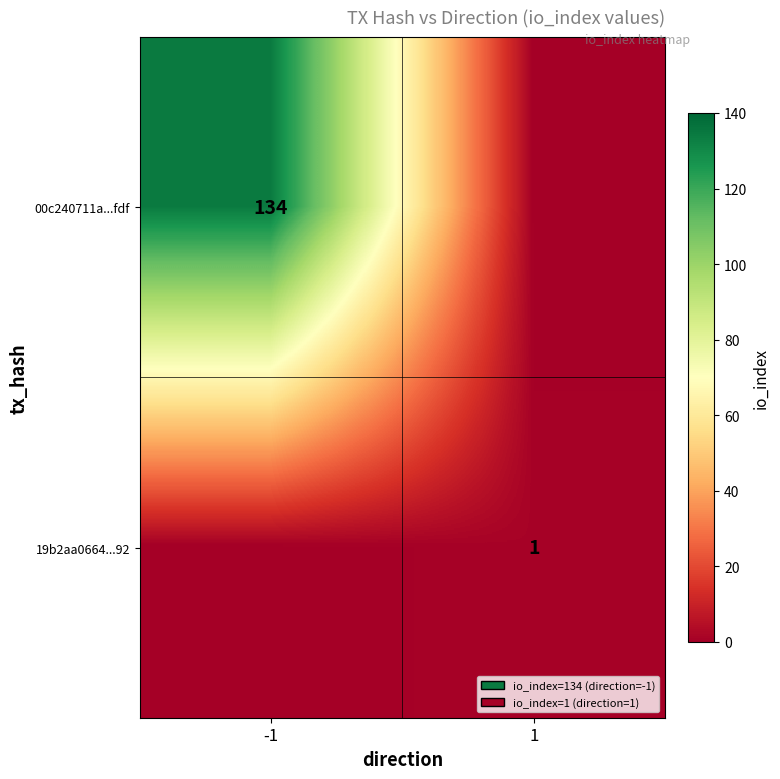

Is it true that 00c240711a...fdf equals 220 at -1?

False